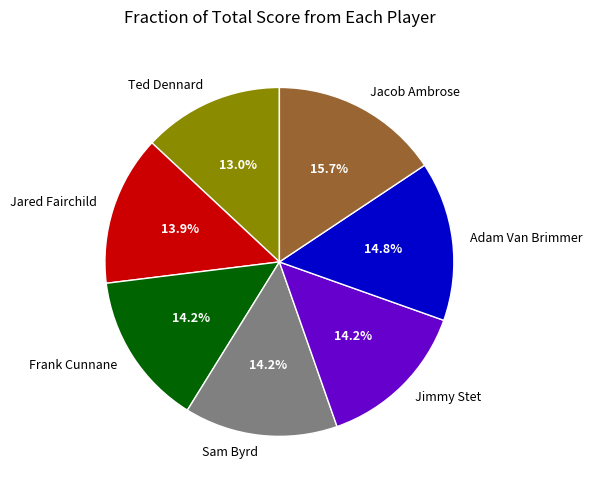

Is it true that Jared Fairchild is 14% of the pie?

True